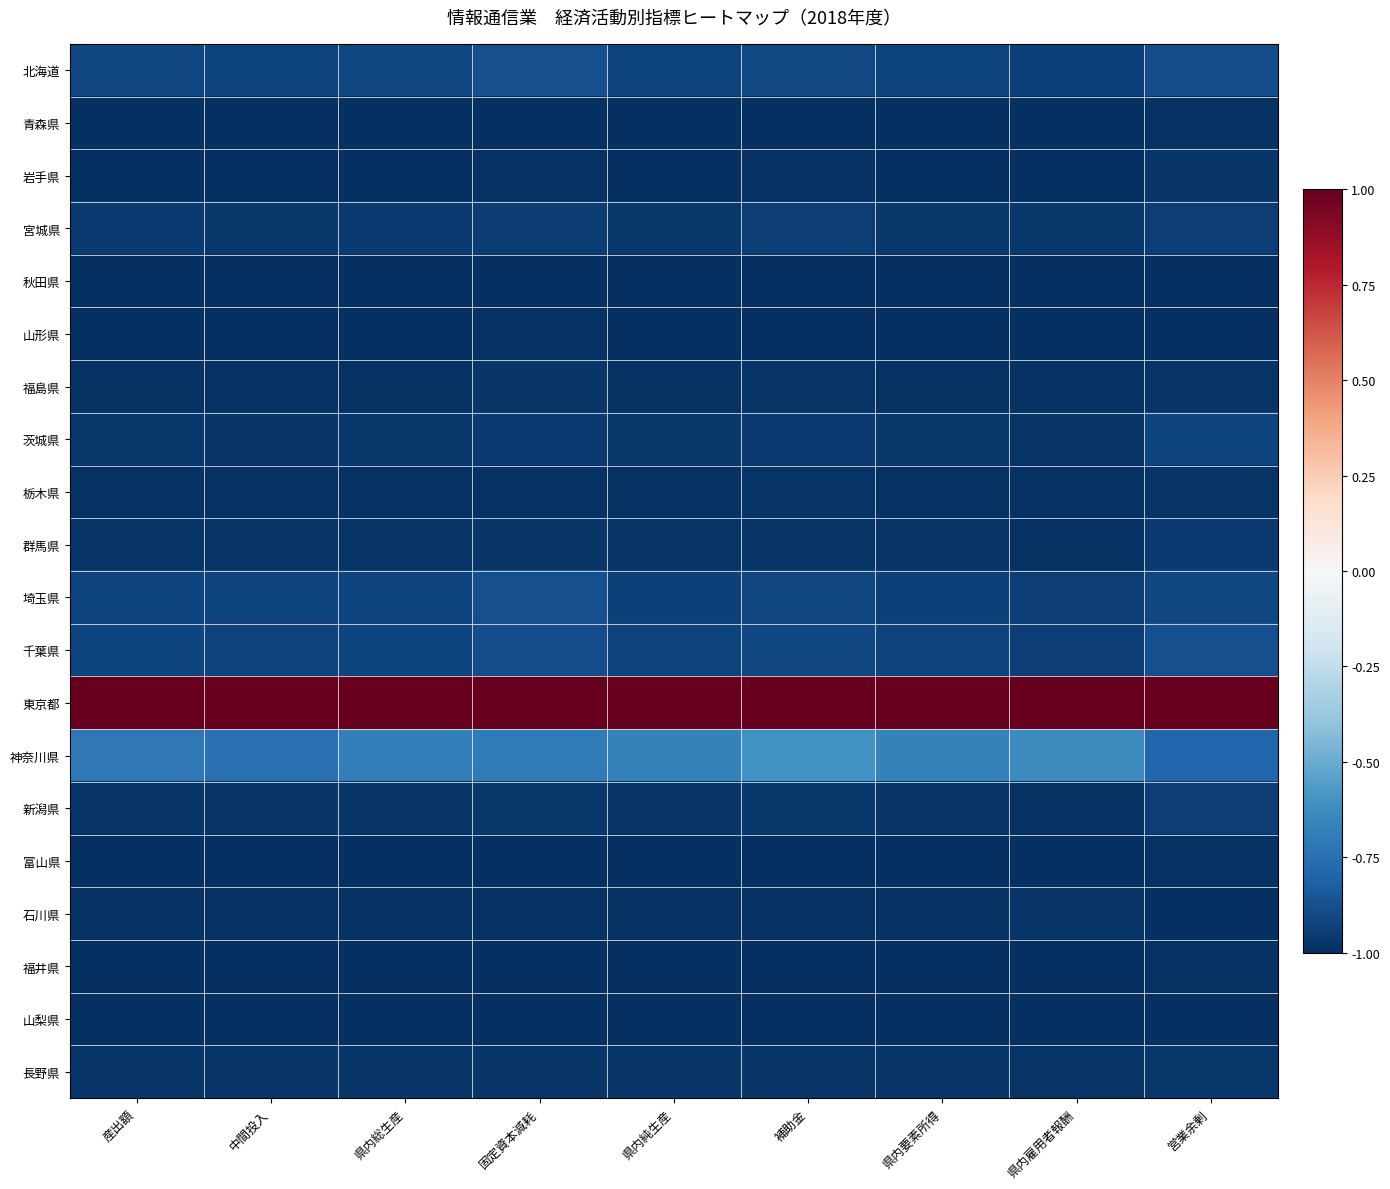

Reading left to right, transcribe all the data shown in this chart.

北海道: 産出額=-0.9	中間投入=-0.9	県内総生産=-0.9	固定資本減耗=-0.9	県内純生産=-0.9	補助金=-0.9	県内要素所得=-0.9	県内雇用者報酬=-0.9	営業余剰=-0.9
青森県: 産出額=-1.0	中間投入=-1.0	県内総生産=-1.0	固定資本減耗=-1.0	県内純生産=-1.0	補助金=-1.0	県内要素所得=-1.0	県内雇用者報酬=-1.0	営業余剰=-1.0
岩手県: 産出額=-1.0	中間投入=-1.0	県内総生産=-1.0	固定資本減耗=-1.0	県内純生産=-1.0	補助金=-1.0	県内要素所得=-1.0	県内雇用者報酬=-1.0	営業余剰=-1.0
宮城県: 産出額=-1.0	中間投入=-1.0	県内総生産=-1.0	固定資本減耗=-0.9	県内純生産=-1.0	補助金=-0.9	県内要素所得=-1.0	県内雇用者報酬=-1.0	営業余剰=-0.9
秋田県: 産出額=-1.0	中間投入=-1.0	県内総生産=-1.0	固定資本減耗=-1.0	県内純生産=-1.0	補助金=-1.0	県内要素所得=-1.0	県内雇用者報酬=-1.0	営業余剰=-1.0
山形県: 産出額=-1.0	中間投入=-1.0	県内総生産=-1.0	固定資本減耗=-1.0	県内純生産=-1.0	補助金=-1.0	県内要素所得=-1.0	県内雇用者報酬=-1.0	営業余剰=-1.0
福島県: 産出額=-1.0	中間投入=-1.0	県内総生産=-1.0	固定資本減耗=-1.0	県内純生産=-1.0	補助金=-1.0	県内要素所得=-1.0	県内雇用者報酬=-1.0	営業余剰=-1.0
茨城県: 産出額=-1.0	中間投入=-1.0	県内総生産=-1.0	固定資本減耗=-1.0	県内純生産=-1.0	補助金=-1.0	県内要素所得=-1.0	県内雇用者報酬=-1.0	営業余剰=-0.9
栃木県: 産出額=-1.0	中間投入=-1.0	県内総生産=-1.0	固定資本減耗=-1.0	県内純生産=-1.0	補助金=-1.0	県内要素所得=-1.0	県内雇用者報酬=-1.0	営業余剰=-1.0
群馬県: 産出額=-1.0	中間投入=-1.0	県内総生産=-1.0	固定資本減耗=-1.0	県内純生産=-1.0	補助金=-1.0	県内要素所得=-1.0	県内雇用者報酬=-1.0	営業余剰=-1.0
埼玉県: 産出額=-0.9	中間投入=-0.9	県内総生産=-0.9	固定資本減耗=-0.9	県内純生産=-0.9	補助金=-0.9	県内要素所得=-0.9	県内雇用者報酬=-0.9	営業余剰=-0.9
千葉県: 産出額=-0.9	中間投入=-0.9	県内総生産=-0.9	固定資本減耗=-0.9	県内純生産=-0.9	補助金=-0.9	県内要素所得=-0.9	県内雇用者報酬=-0.9	営業余剰=-0.9
東京都: 産出額=1.0	中間投入=1.0	県内総生産=1.0	固定資本減耗=1.0	県内純生産=1.0	補助金=1.0	県内要素所得=1.0	県内雇用者報酬=1.0	営業余剰=1.0
神奈川県: 産出額=-0.7	中間投入=-0.7	県内総生産=-0.7	固定資本減耗=-0.7	県内純生産=-0.7	補助金=-0.6	県内要素所得=-0.7	県内雇用者報酬=-0.6	営業余剰=-0.8
新潟県: 産出額=-1.0	中間投入=-1.0	県内総生産=-1.0	固定資本減耗=-1.0	県内純生産=-1.0	補助金=-1.0	県内要素所得=-1.0	県内雇用者報酬=-1.0	営業余剰=-0.9
富山県: 産出額=-1.0	中間投入=-1.0	県内総生産=-1.0	固定資本減耗=-1.0	県内純生産=-1.0	補助金=-1.0	県内要素所得=-1.0	県内雇用者報酬=-1.0	営業余剰=-1.0
石川県: 産出額=-1.0	中間投入=-1.0	県内総生産=-1.0	固定資本減耗=-1.0	県内純生産=-1.0	補助金=-1.0	県内要素所得=-1.0	県内雇用者報酬=-1.0	営業余剰=-1.0
福井県: 産出額=-1.0	中間投入=-1.0	県内総生産=-1.0	固定資本減耗=-1.0	県内純生産=-1.0	補助金=-1.0	県内要素所得=-1.0	県内雇用者報酬=-1.0	営業余剰=-1.0
山梨県: 産出額=-1.0	中間投入=-1.0	県内総生産=-1.0	固定資本減耗=-1.0	県内純生産=-1.0	補助金=-1.0	県内要素所得=-1.0	県内雇用者報酬=-1.0	営業余剰=-1.0
長野県: 産出額=-1.0	中間投入=-1.0	県内総生産=-1.0	固定資本減耗=-1.0	県内純生産=-1.0	補助金=-1.0	県内要素所得=-1.0	県内雇用者報酬=-1.0	営業余剰=-1.0